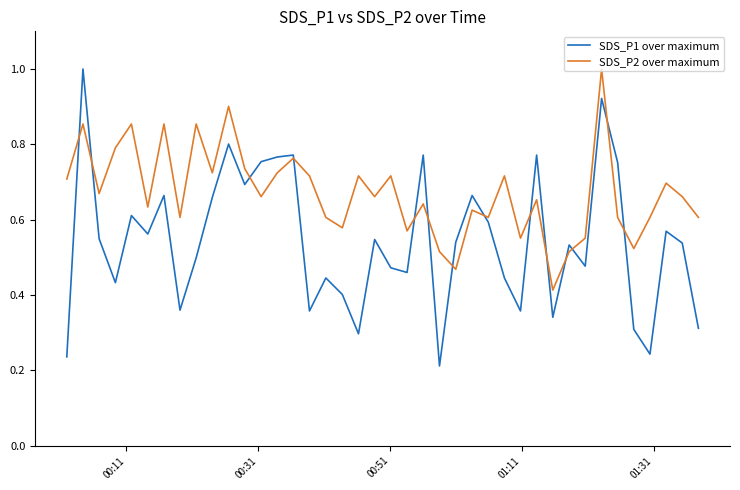

What is the maximum value shown in the chart?

1.0